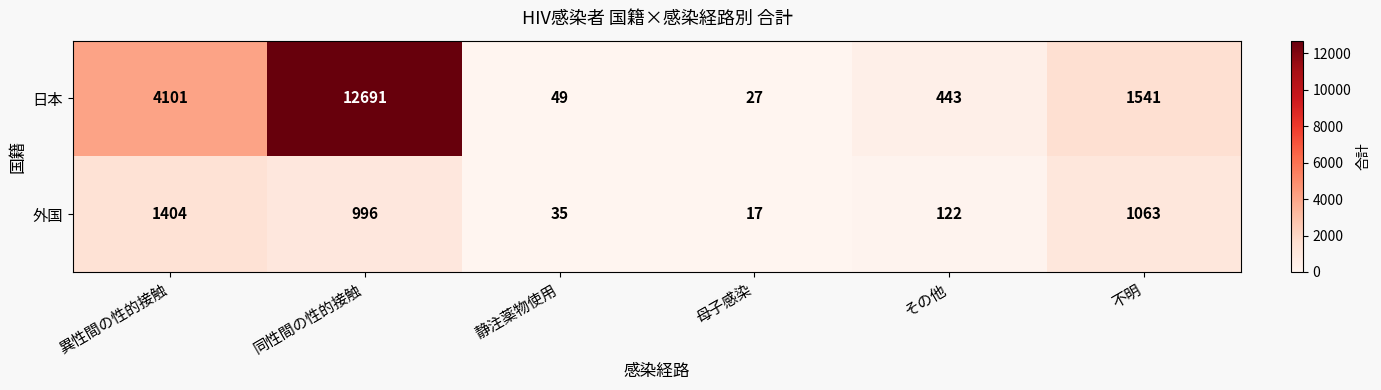

Between 同性間の性的接触 and その他, which series saw the biggest shift?

日本